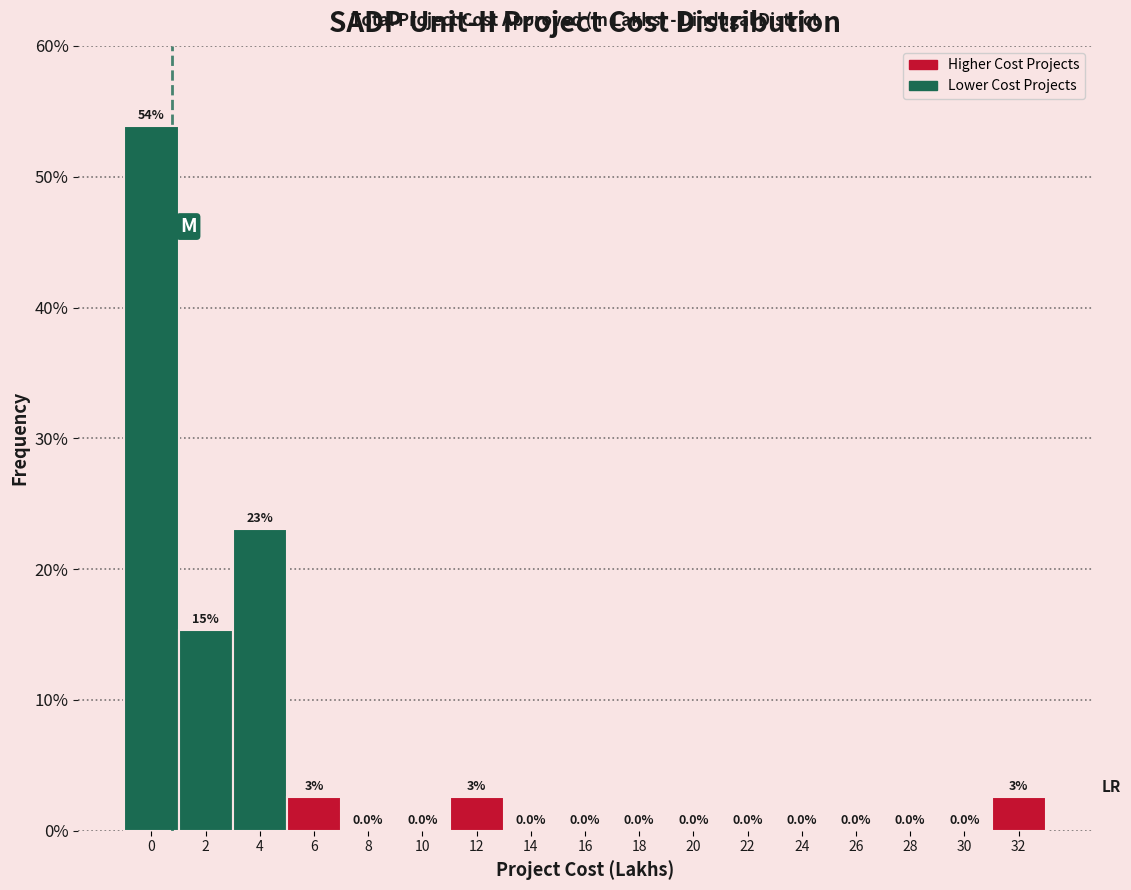

What is the change in value from 12 to 26?

-2.6